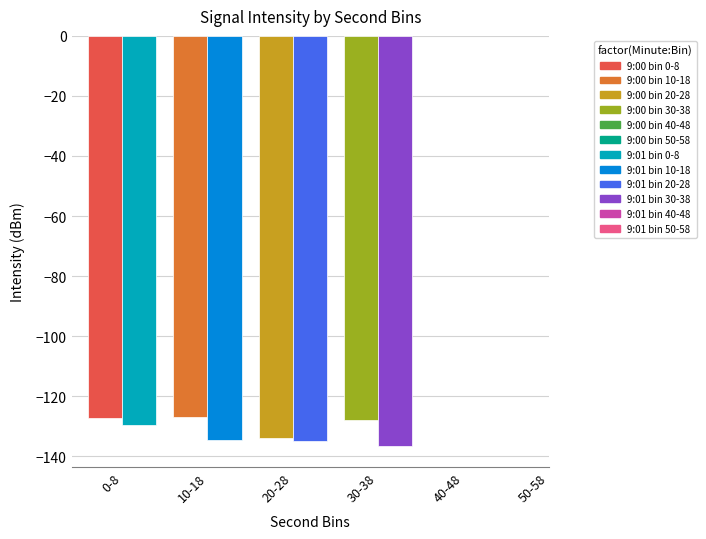

How many distinct data groups are displayed?

2